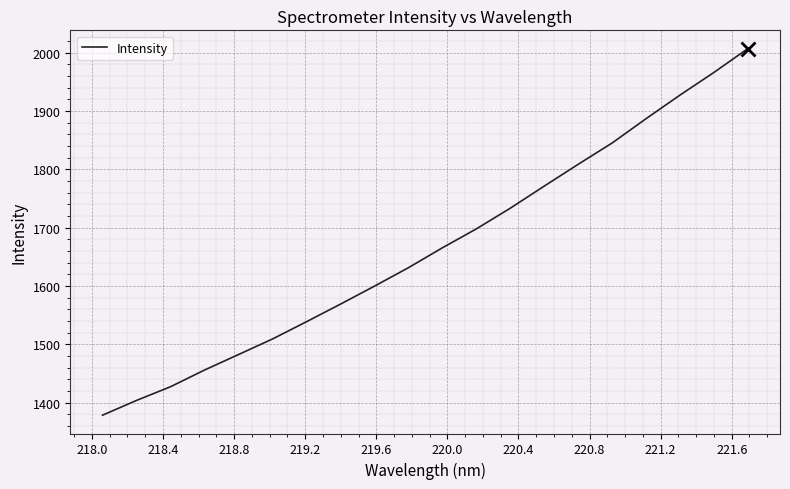

What is the difference between the maximum and minimum values?

628.1